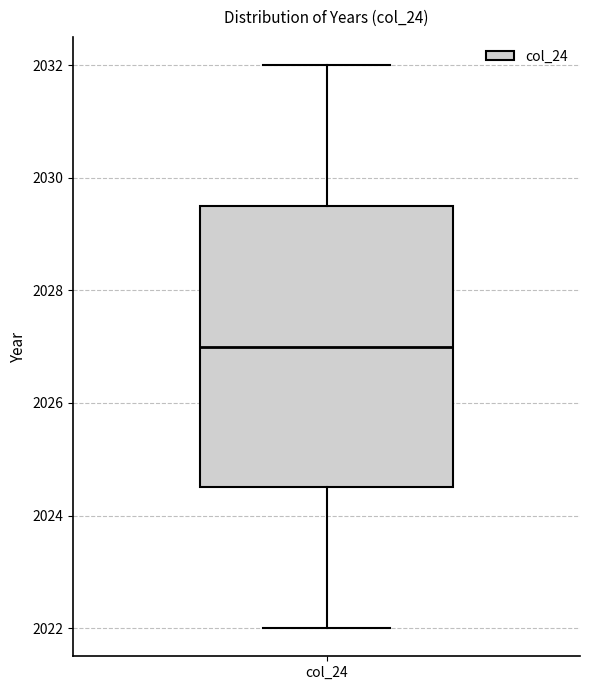

Transcribe this box plot: give where the median line is, the range the box spans, and where the two whiskers end, as read against the y-axis. The values are not printed on the chart, so give them approximately, as read against the axis.

median 2027.0, box 2024.6 to 2029.6, whiskers 2022.0 to 2032.0